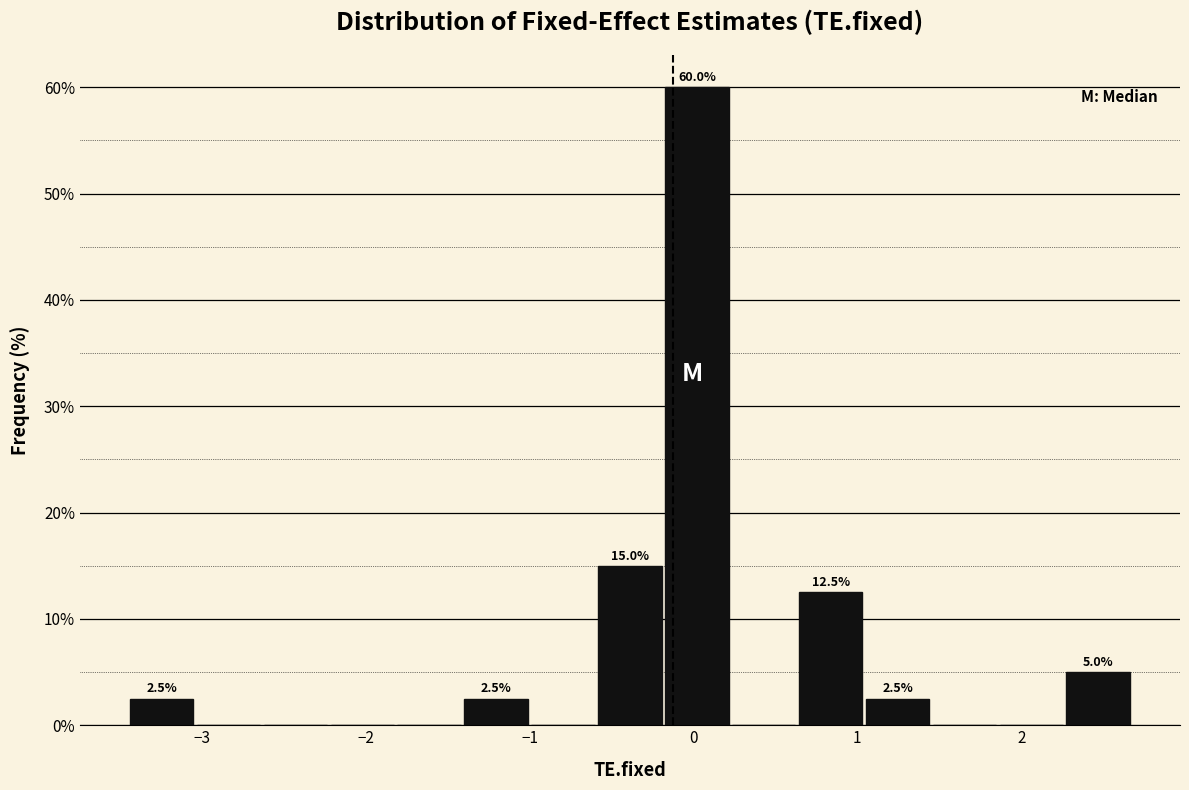

Over which range of the x-axis is the bar tallest?

-0.2 to 0.2